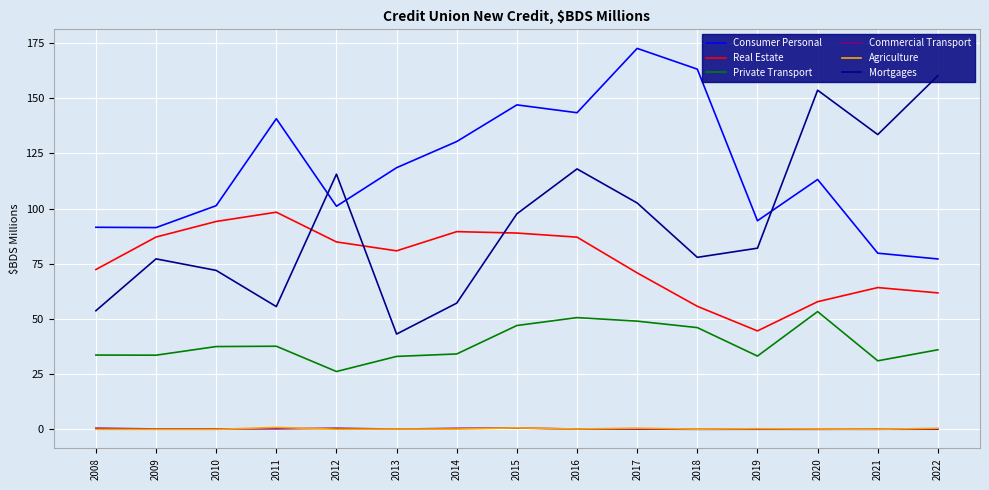

At which category does the chart reach its peak across all series?

2017